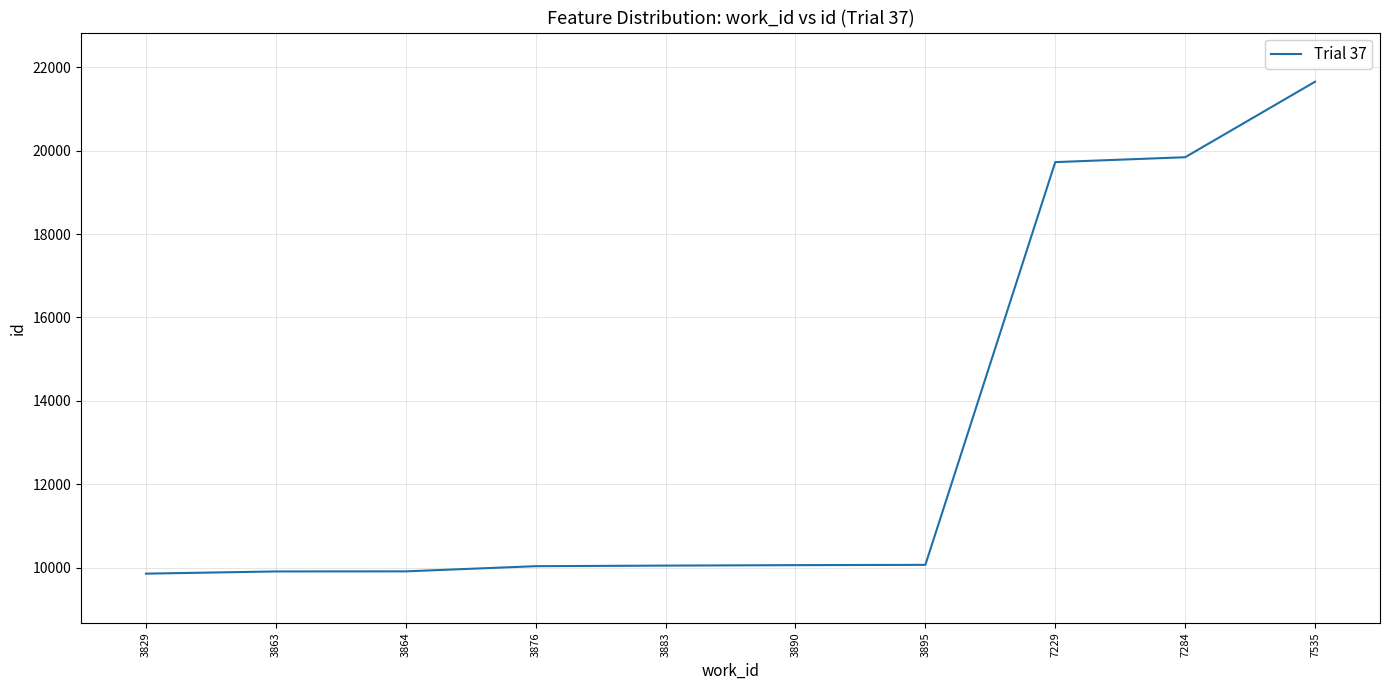

What is the sum of the values at 3876 and 7284?

29881